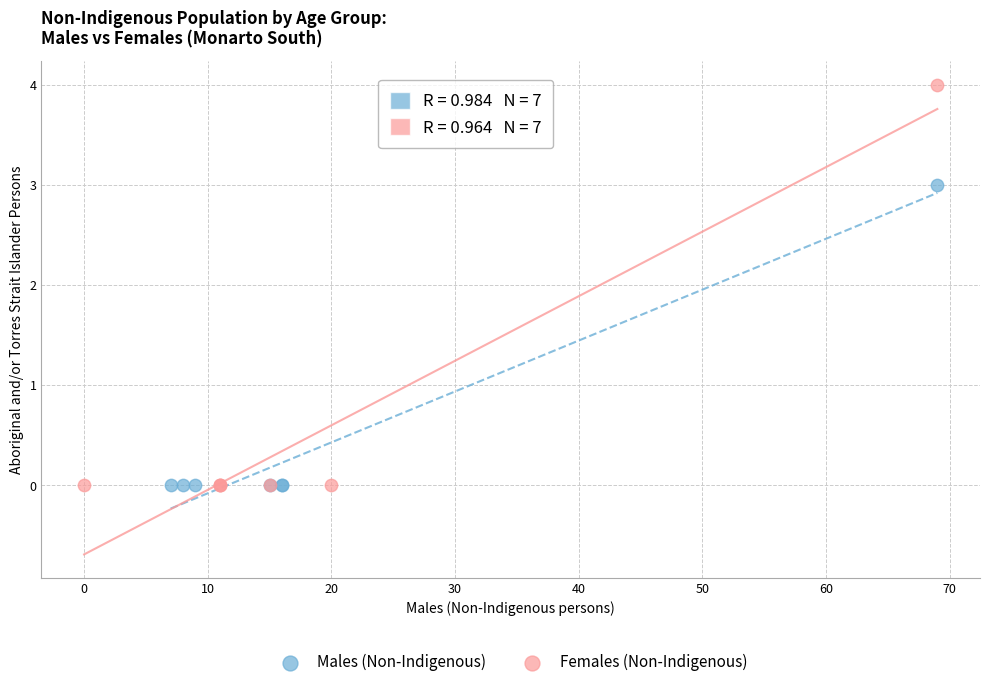

Which series reaches the maximum Y coordinate?

Females (Non-Indigenous)